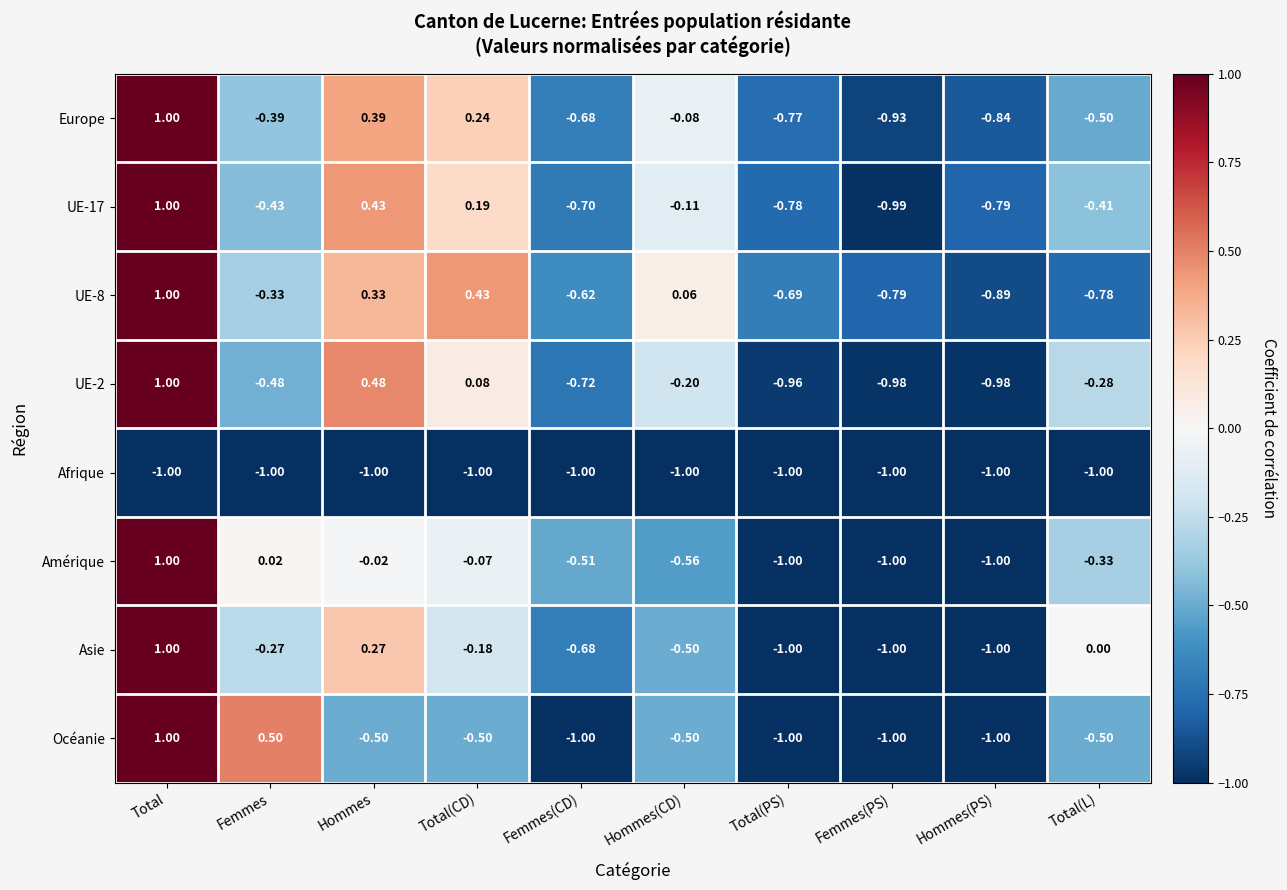

At which label does UE-2 reach its peak?

Total